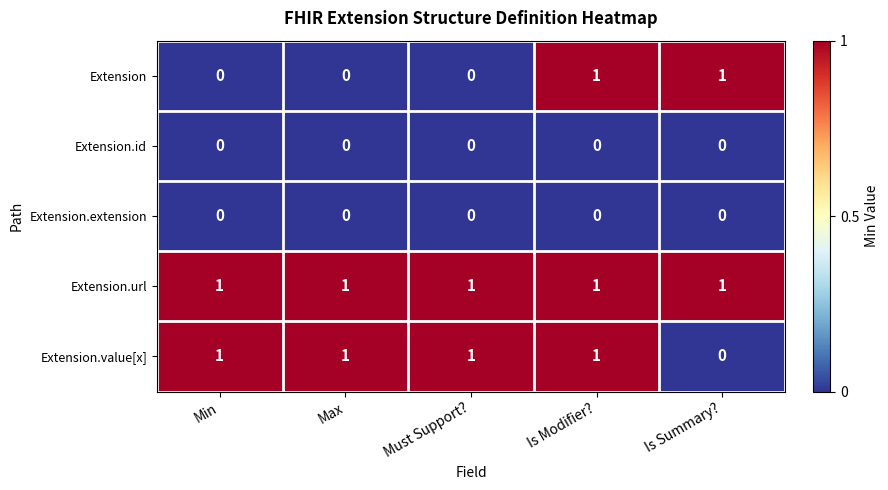

Reading left to right, transcribe all the data shown in this chart.

Extension: Min=0	Max=0	Must Support?=0	Is Modifier?=1	Is Summary?=1
Extension.id: Min=0	Max=0	Must Support?=0	Is Modifier?=0	Is Summary?=0
Extension.extension: Min=0	Max=0	Must Support?=0	Is Modifier?=0	Is Summary?=0
Extension.url: Min=1	Max=1	Must Support?=1	Is Modifier?=1	Is Summary?=1
Extension.value[x]: Min=1	Max=1	Must Support?=1	Is Modifier?=1	Is Summary?=0